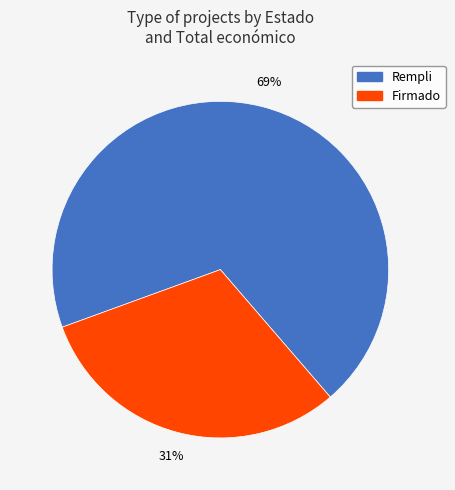

To the nearest percent, what is the difference between the Firmado and Rempli slice percentages?

38%